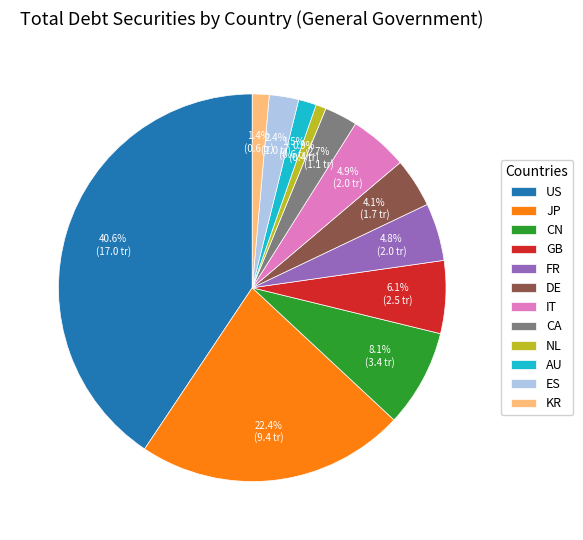

What percentage is the NL slice, to the nearest percent?

1%